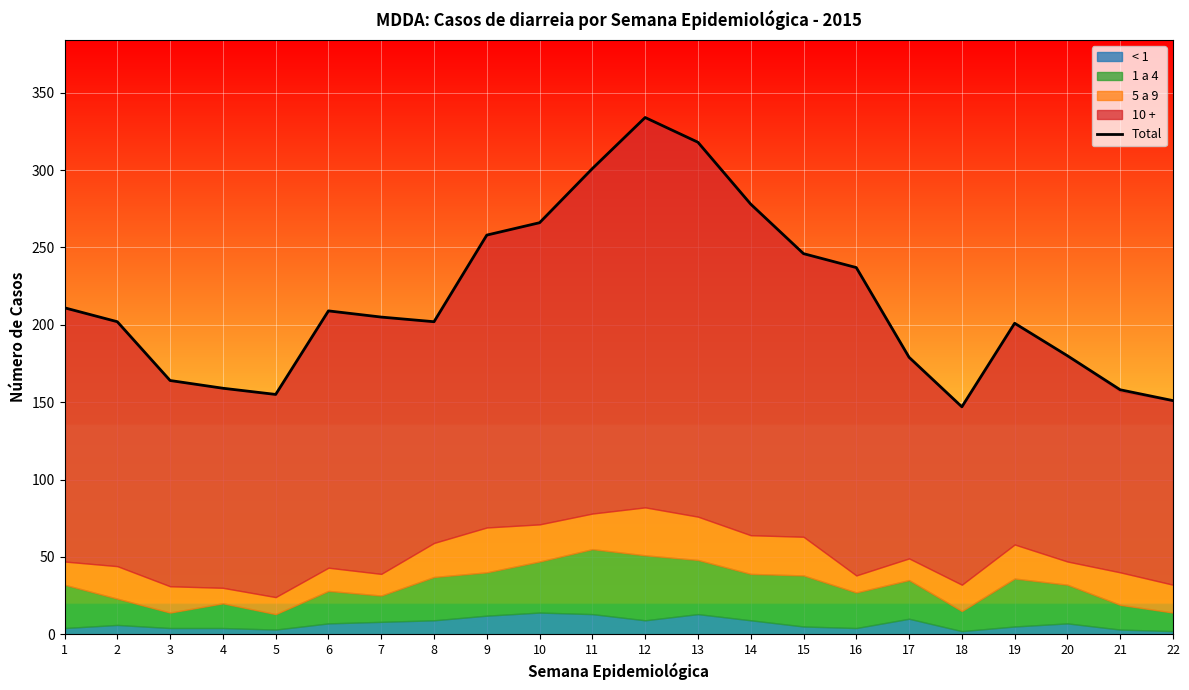

What is the maximum value shown in the chart?

334